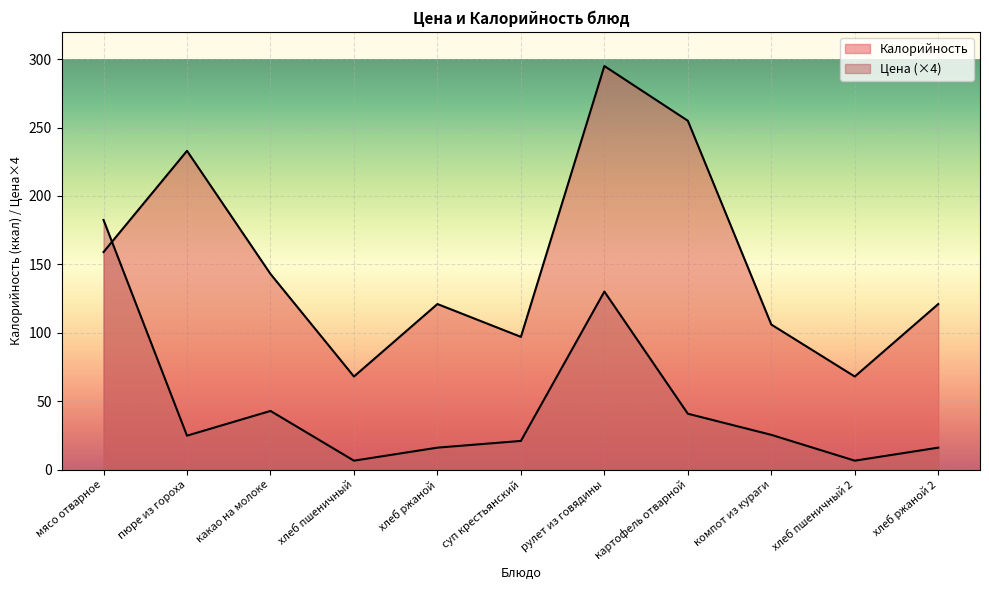

Where is Калорийность nearest to the value 181?

мясо отварное